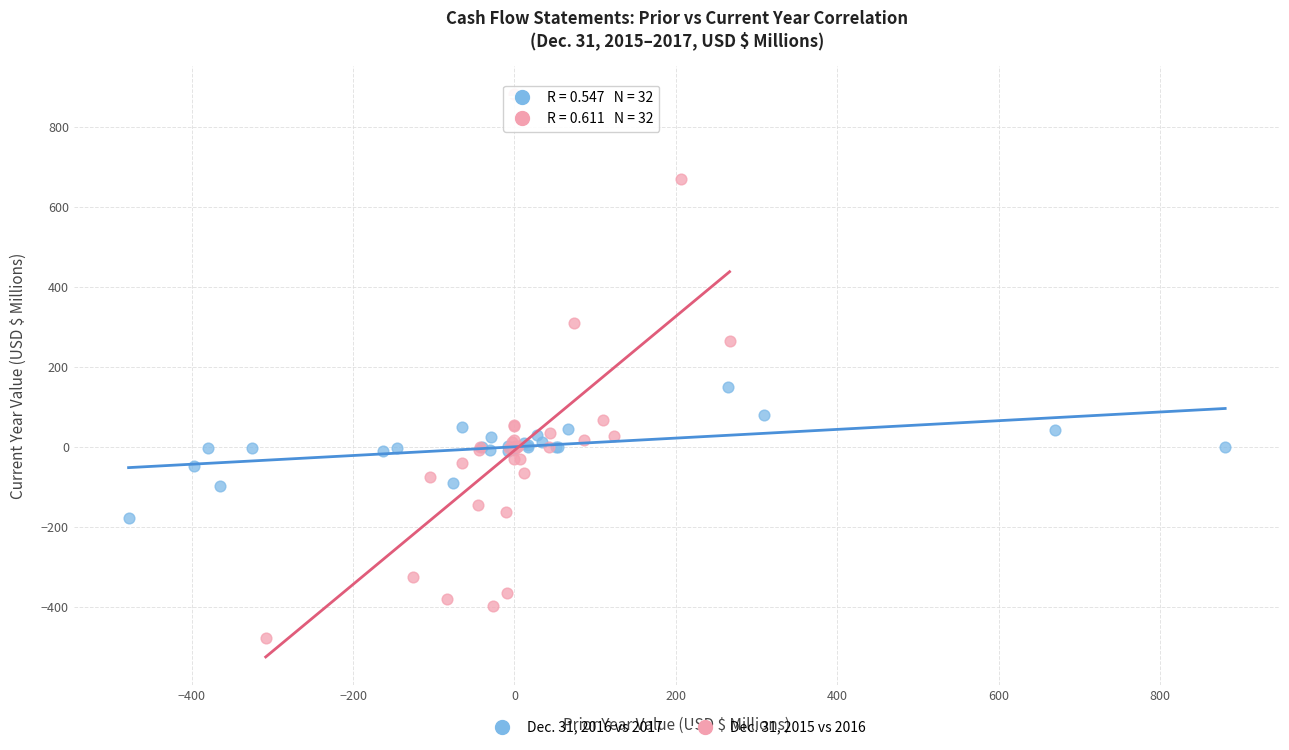

Which series contains the lowest Y value?

Dec. 31, 2015 vs 2016